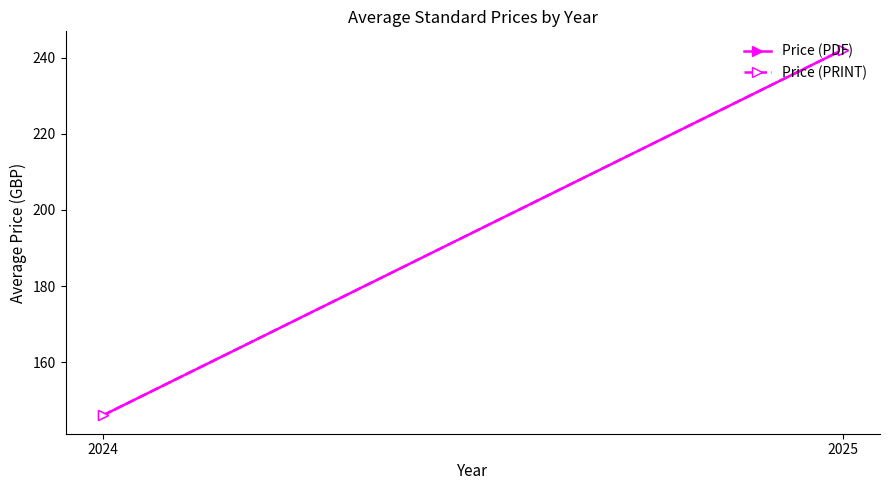

Reading left to right, transcribe all the data shown in this chart.

Price (PDF): 2024=146.0	2025=242.1
Price (PRINT): 2024=146.0	2025=242.1